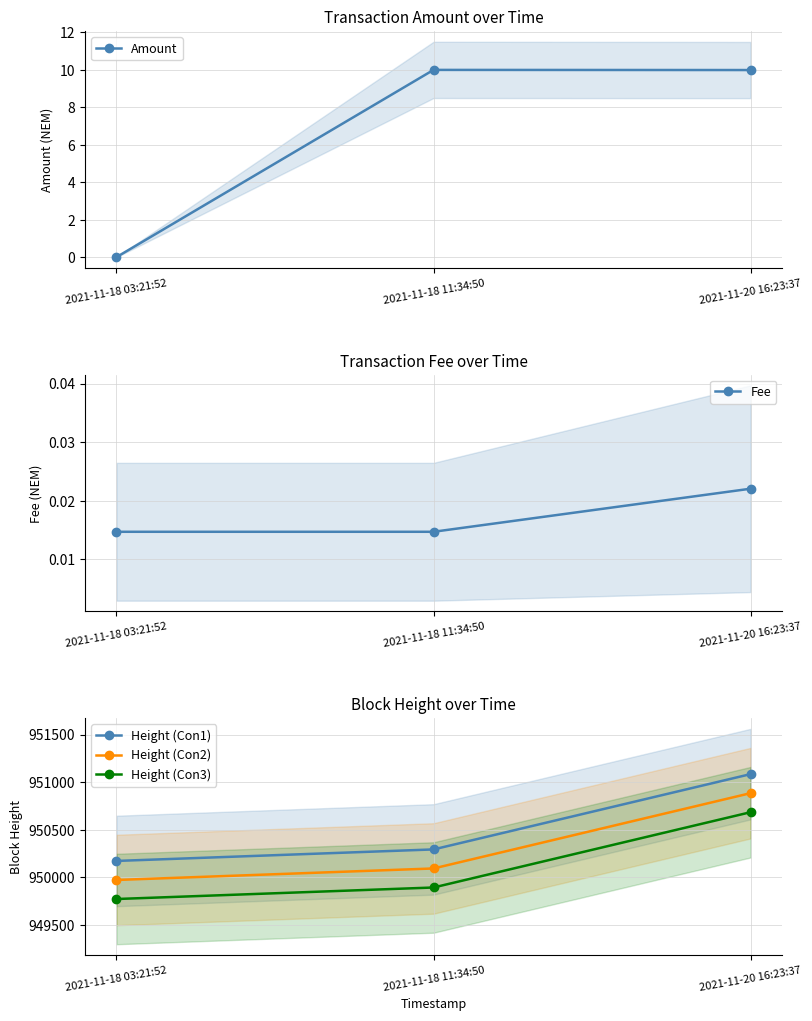

Does the chart have visible grid lines?

Yes